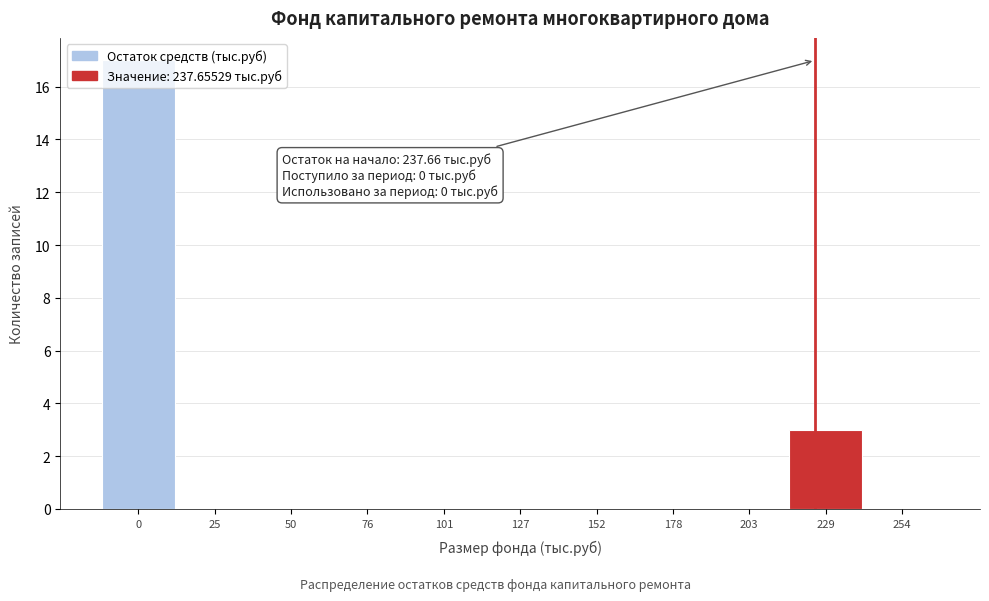

The chart shows a value of 0 at 152. True or false?

True